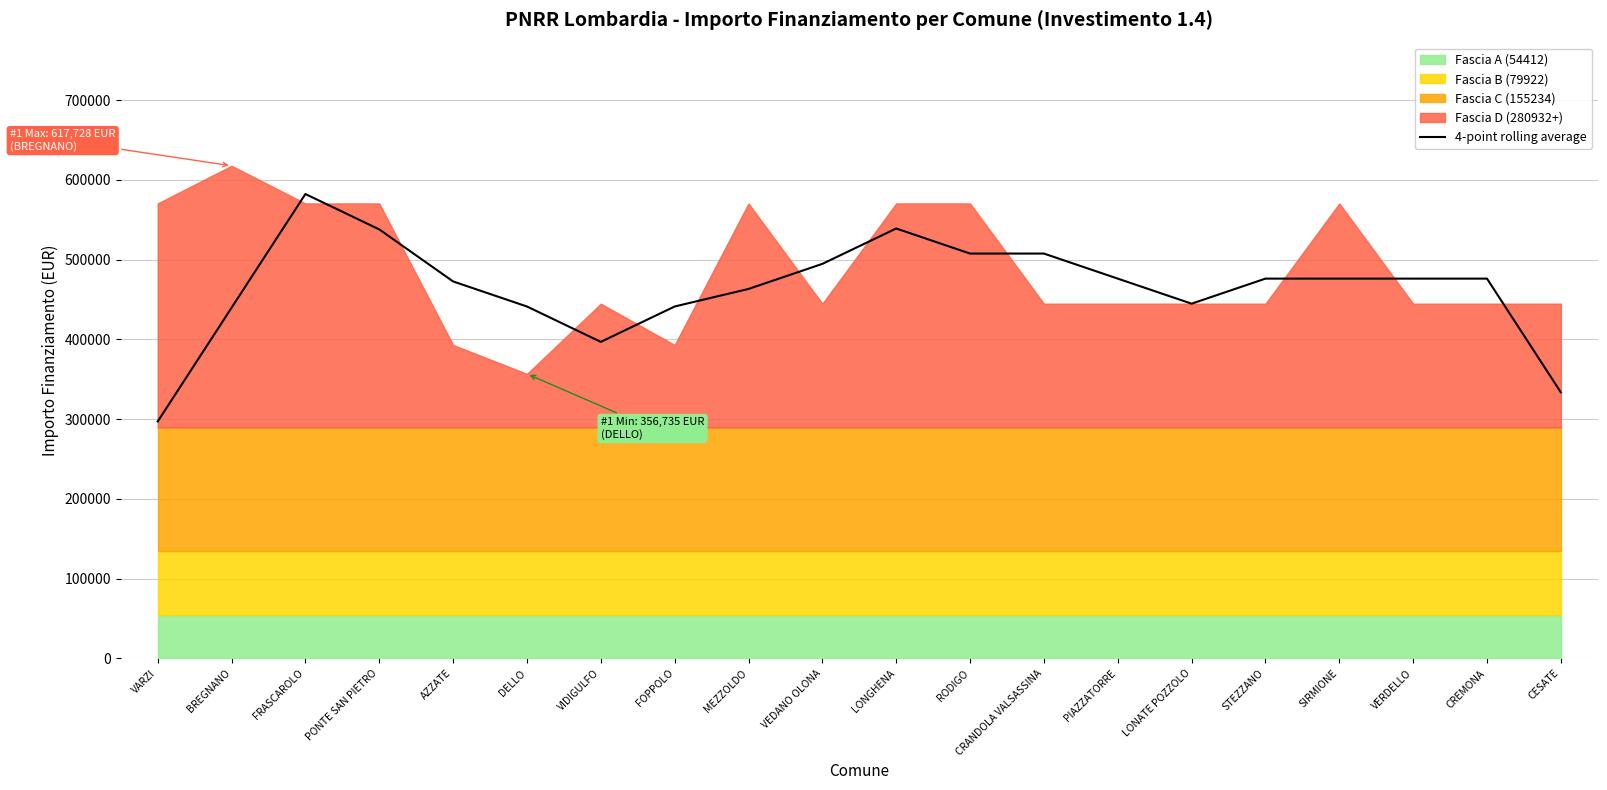

What is the difference between the maximum and minimum values?

285250.0